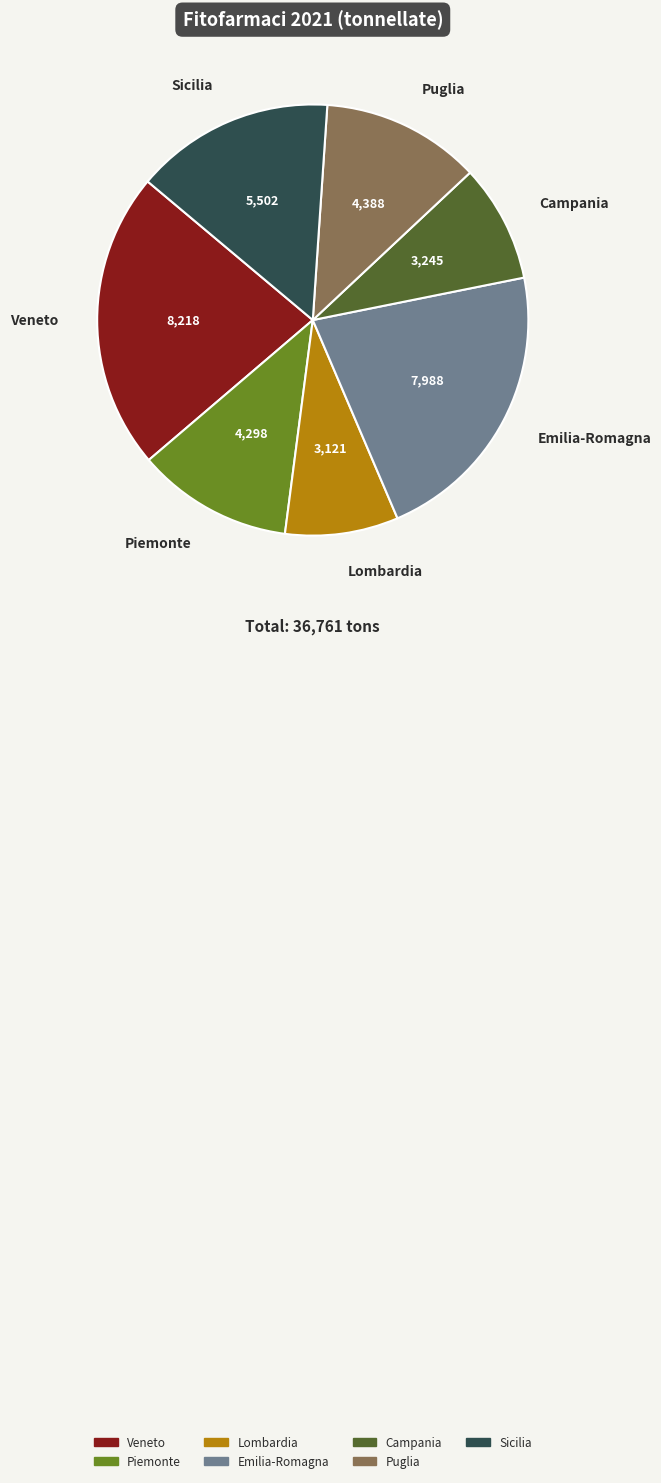

Combined, do Puglia and Campania account for over 50%?

No